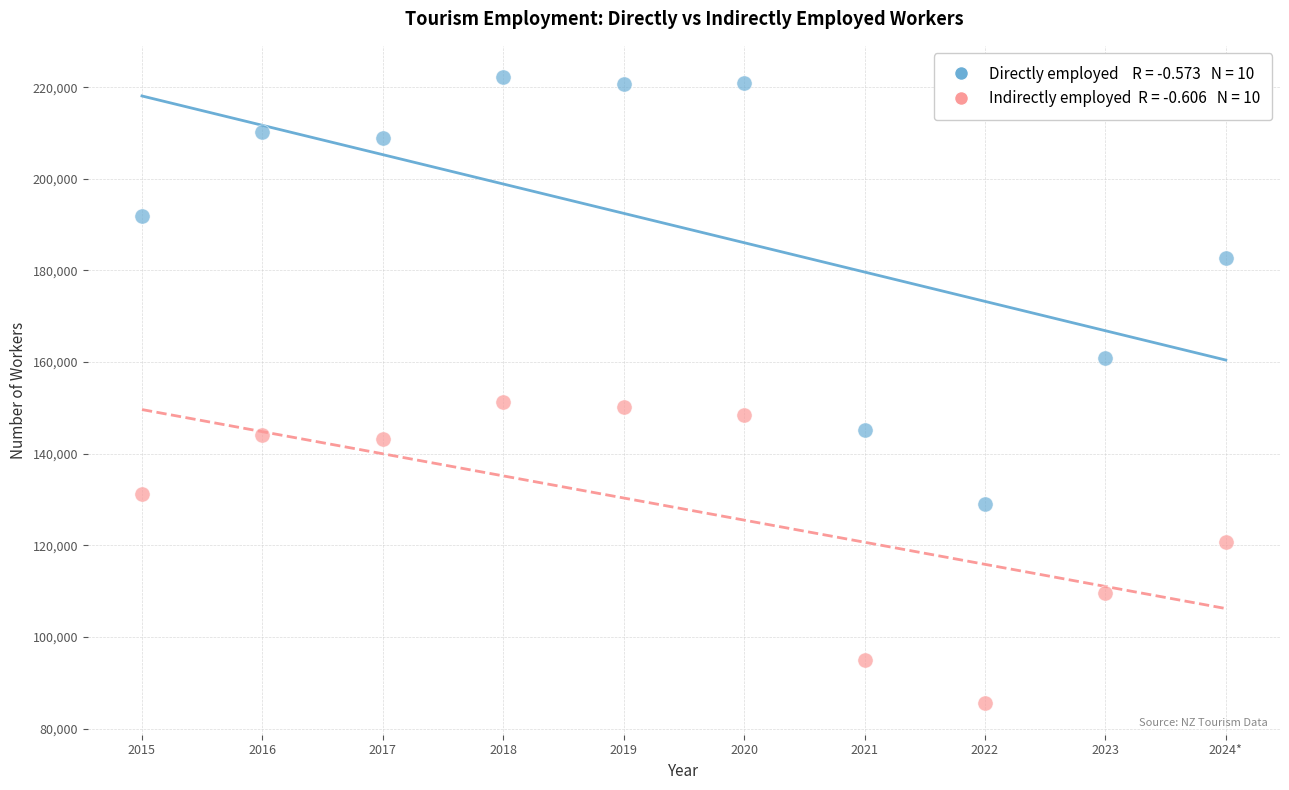

Across all data points, what is the range of X values (max minus min)?

9